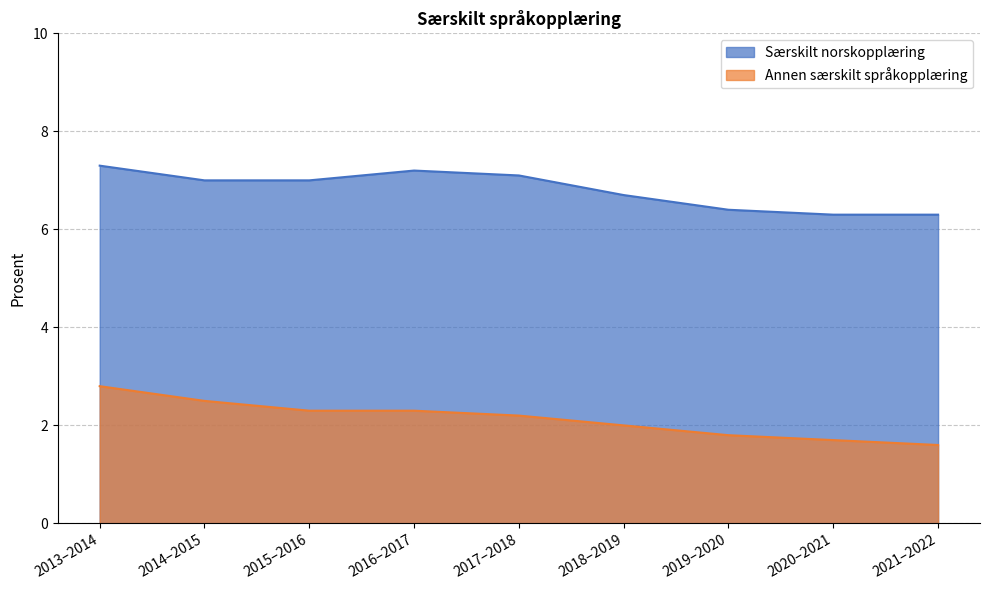

True or false: Særskilt norskopplæring and Annen særskilt språkopplæring cross at least once.

False